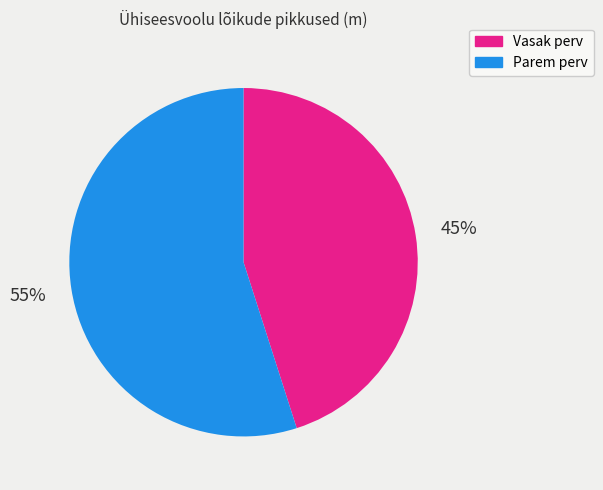

To the nearest percent, what is the average slice percentage?

50%